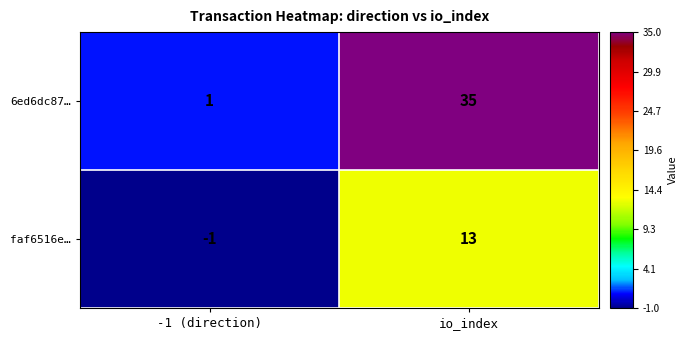

Reading left to right, extract all data points from this chart.

6ed6dc87…: -1 (direction)=1	io_index=35
faf6516e…: -1 (direction)=-1	io_index=13